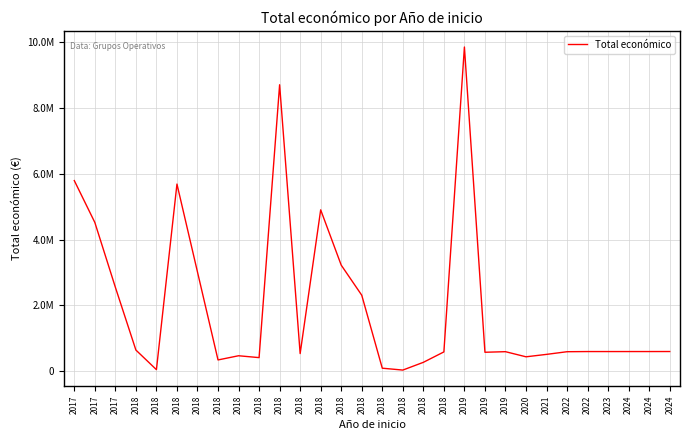

True or false: the data shows 10036639 at 2018.

False